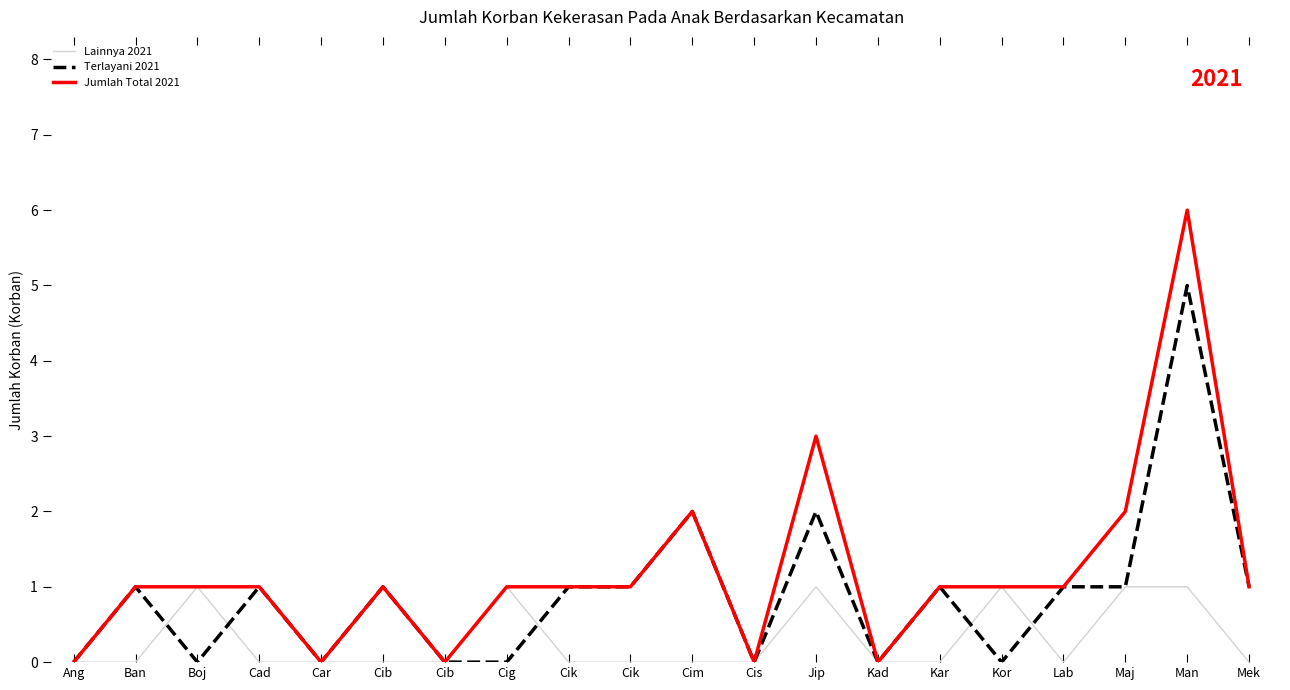

At how many categories does at least one series exceed 0?

15